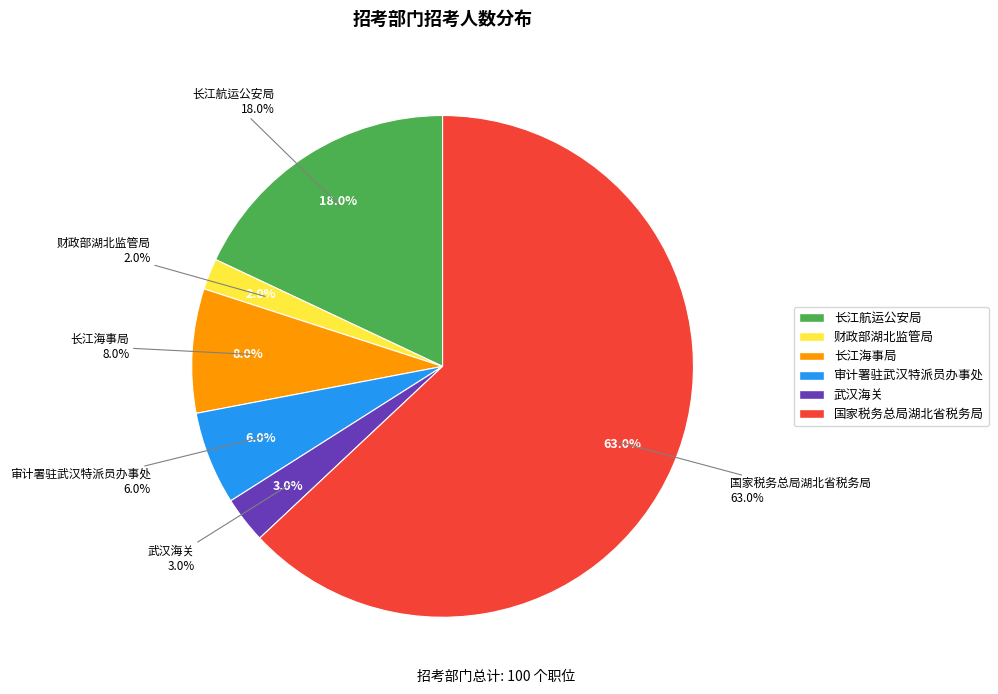

Does 国家税务总局湖北省税务局 account for over 50% of the chart?

Yes